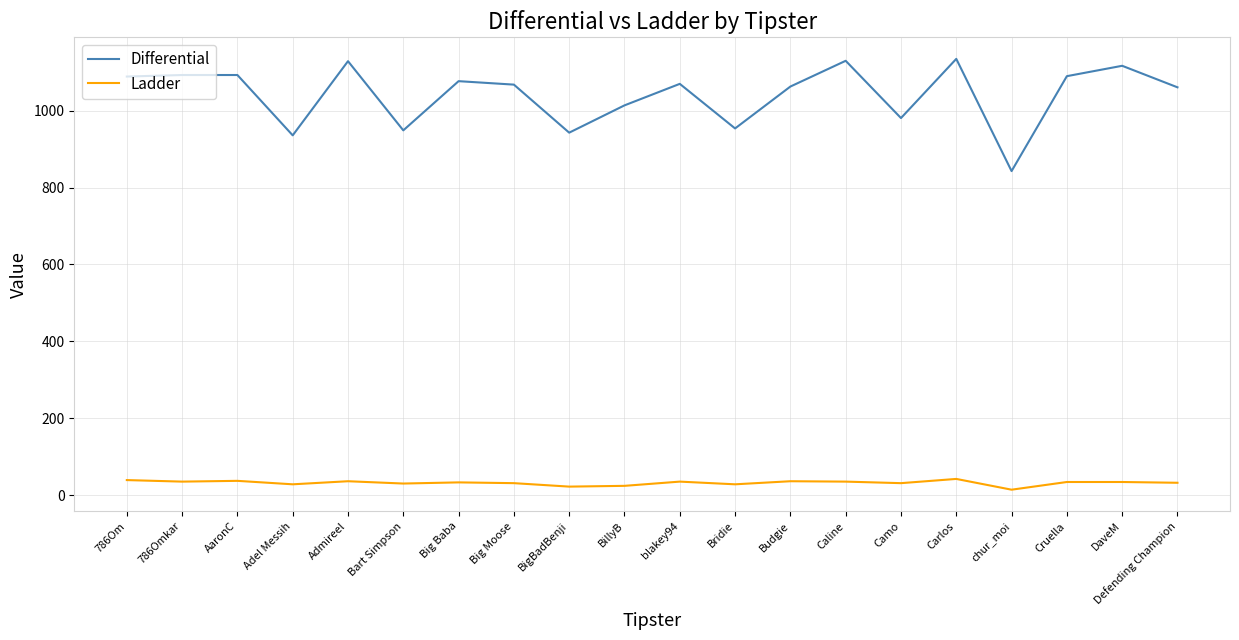

Which series has the largest total across all categories?

Differential